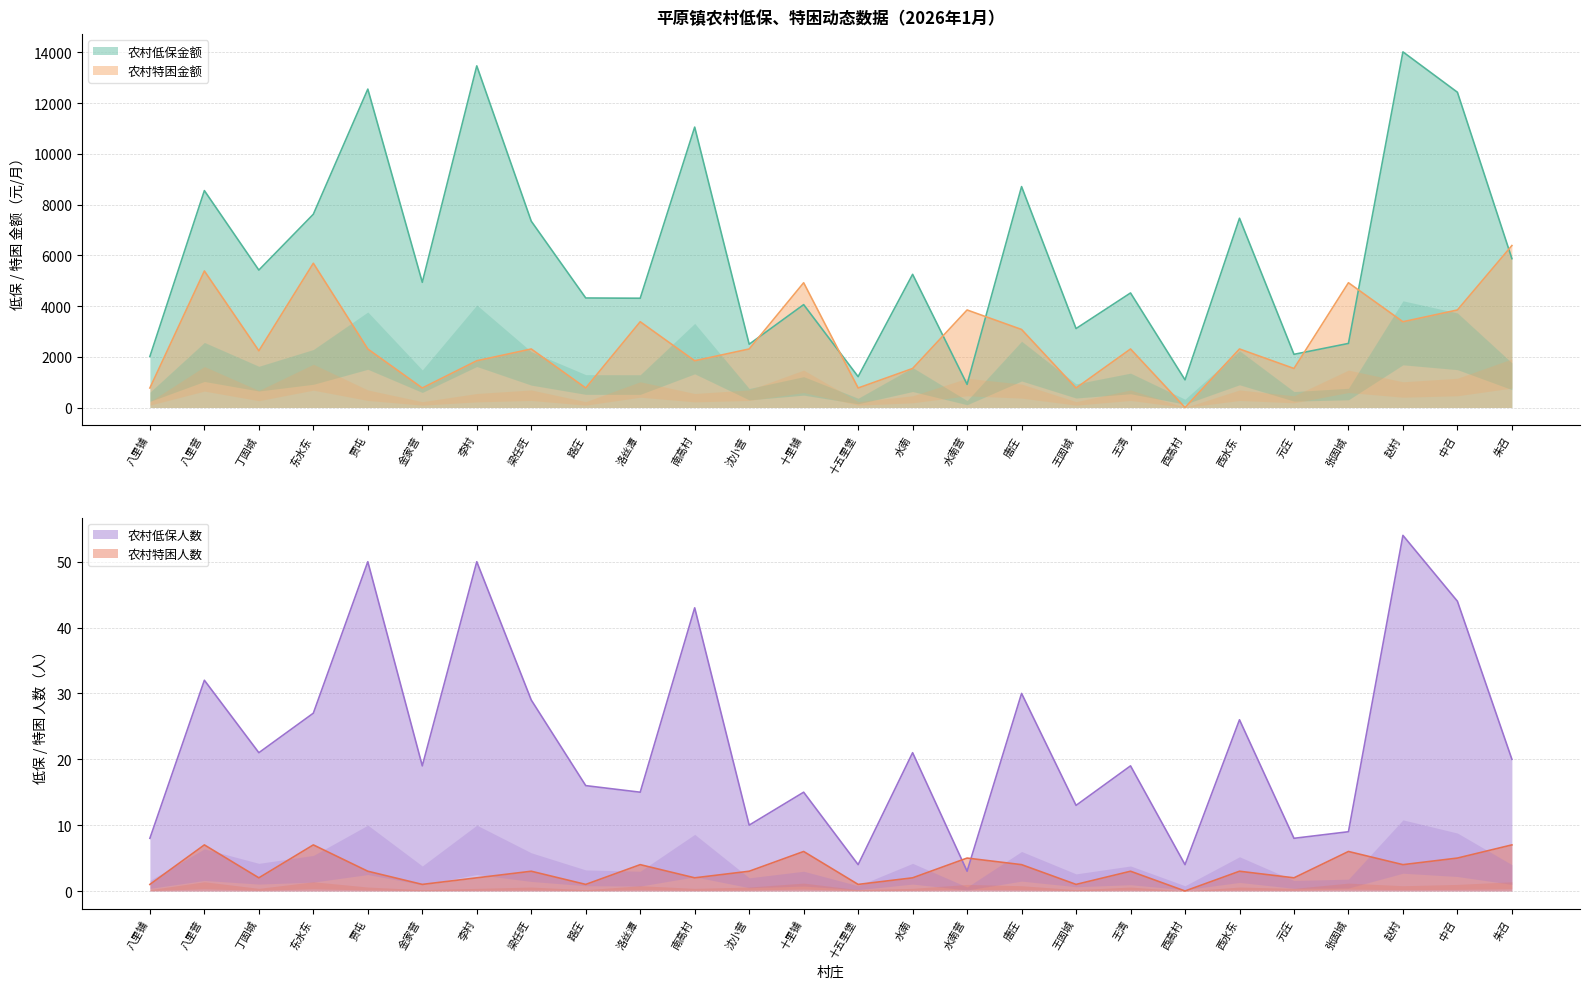

How many lines are shown in the chart?

4